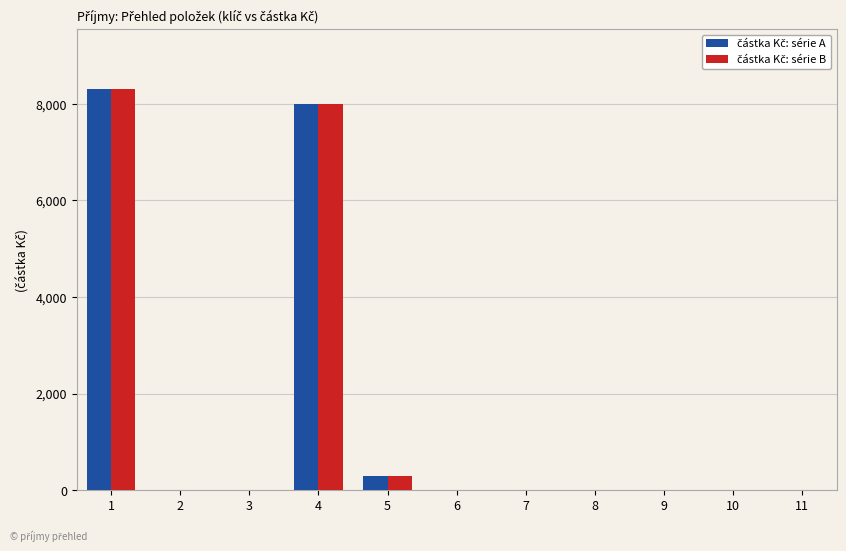

Does the chart contain stacked bars?

No